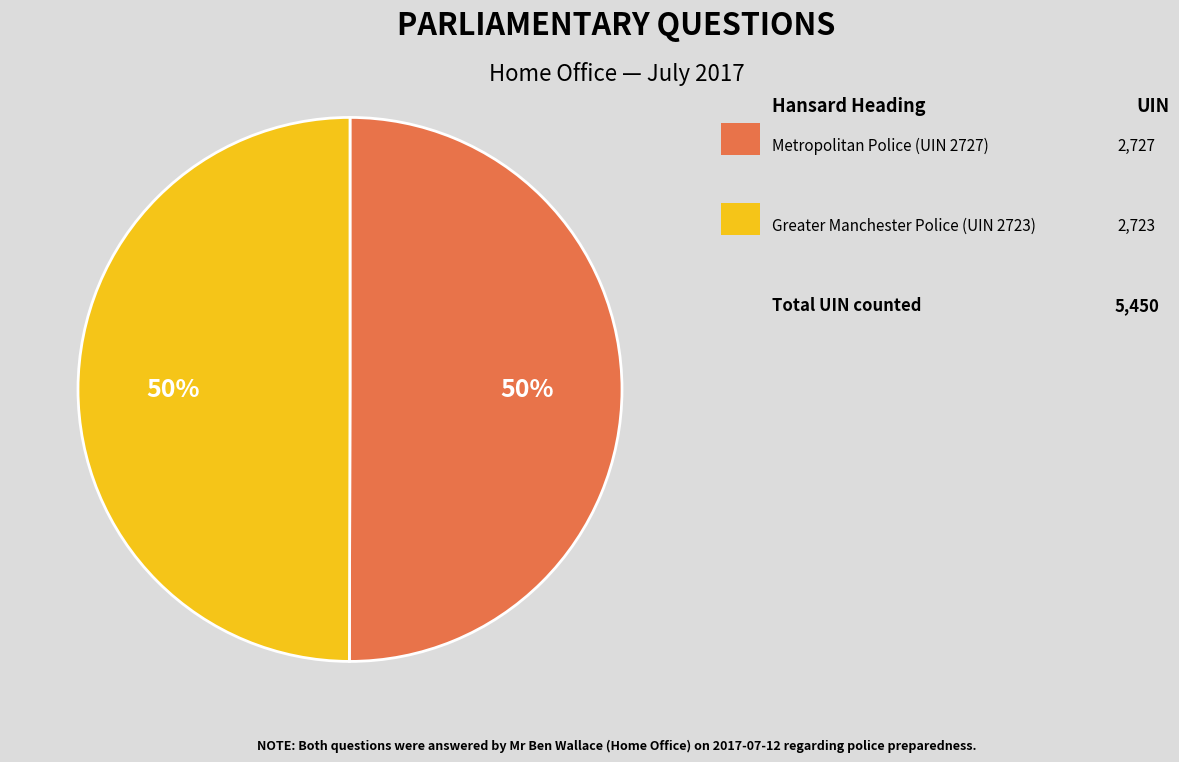

To the nearest percent, what is the average slice percentage?

50%